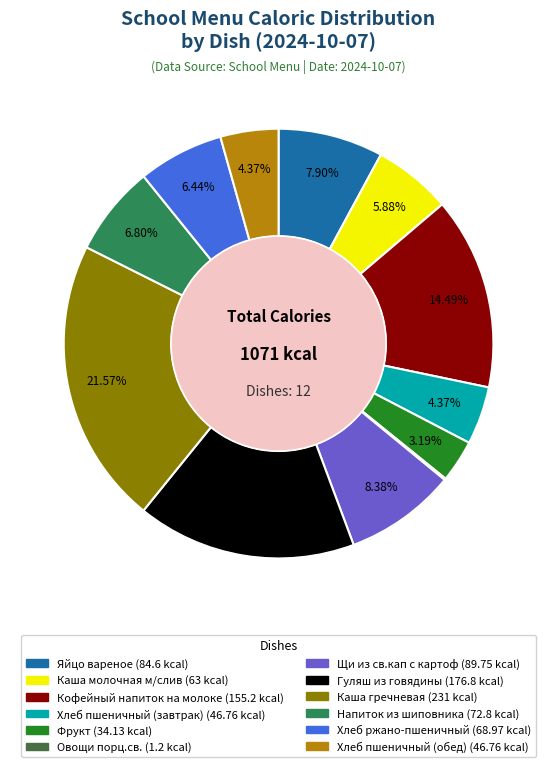

Do Кофейный напиток на молоке and Хлеб ржано-пшеничный together represent more than half of the pie?

No